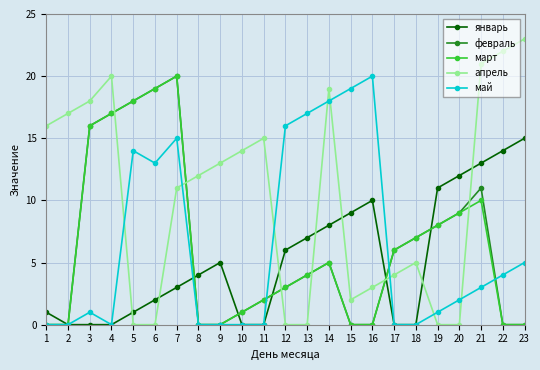

True or false: май has more than 2 points higher than both neighbors.

True